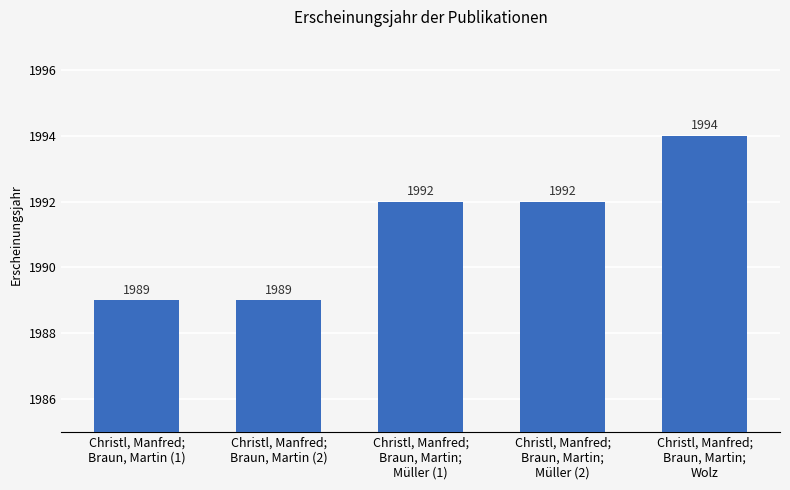

What is the sum of all values?

9956